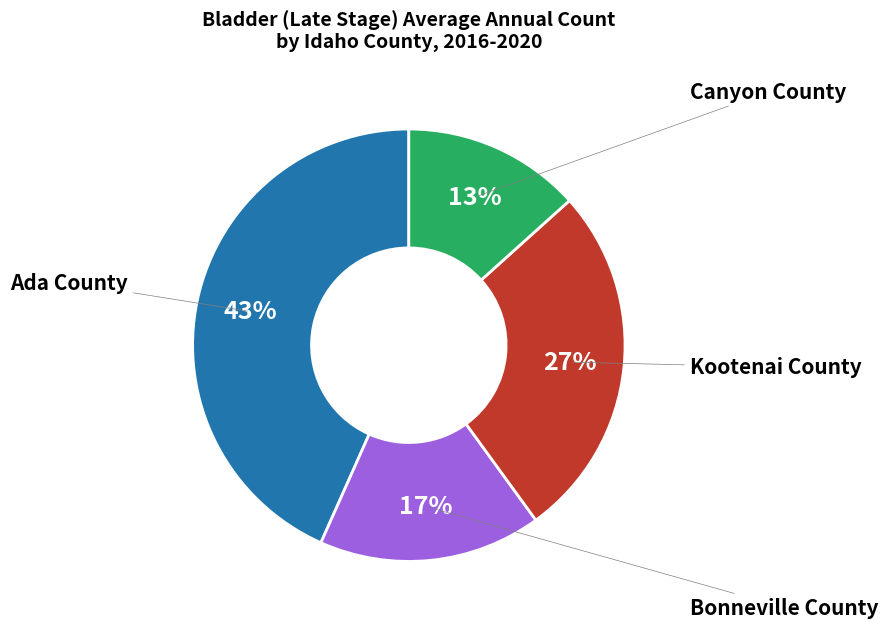

Is there any slice that represents more than half of the pie?

No